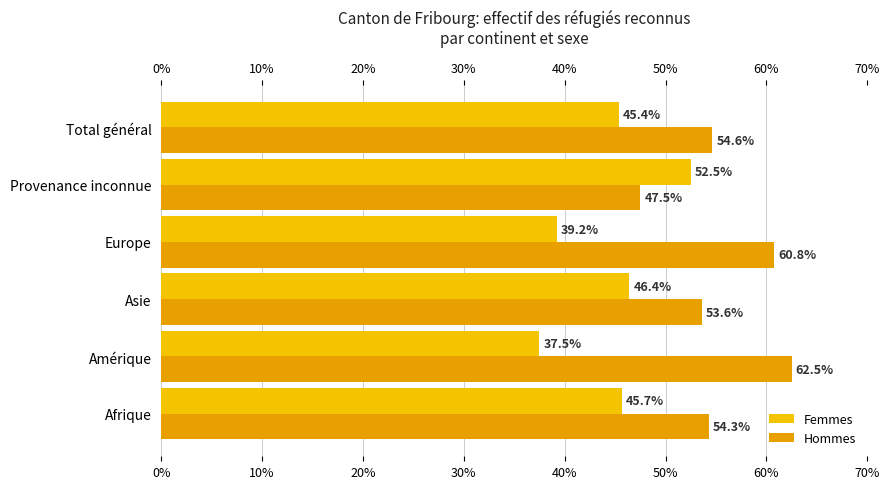

What are all the series names shown in the legend?

Femmes, Hommes